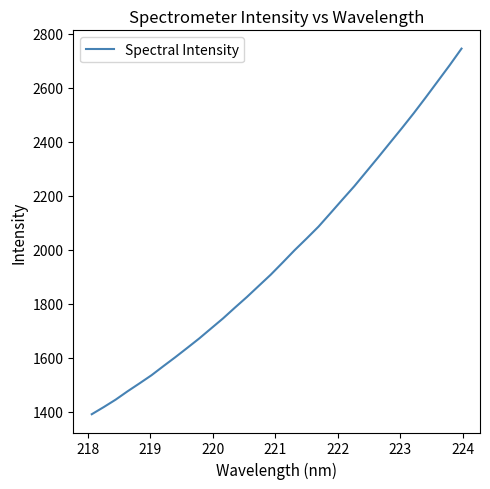

How many categories are shown in the chart?

32